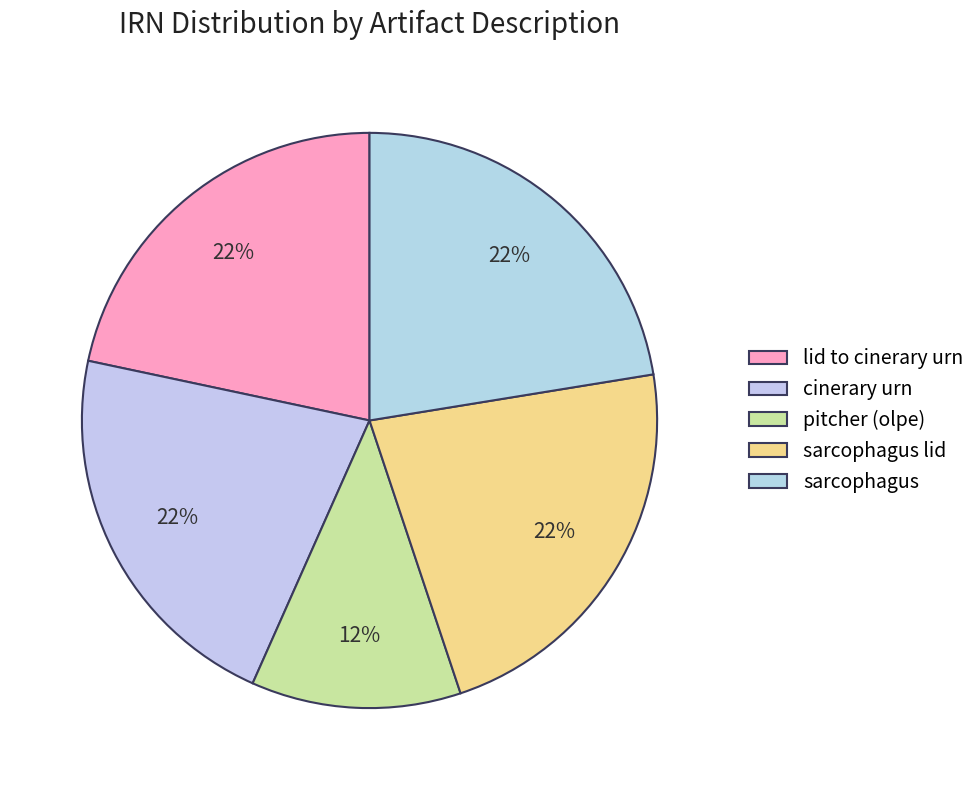

Rank the categories by value from highest to lowest.

sarcophagus lid, sarcophagus, lid to cinerary urn, cinerary urn, pitcher (olpe)